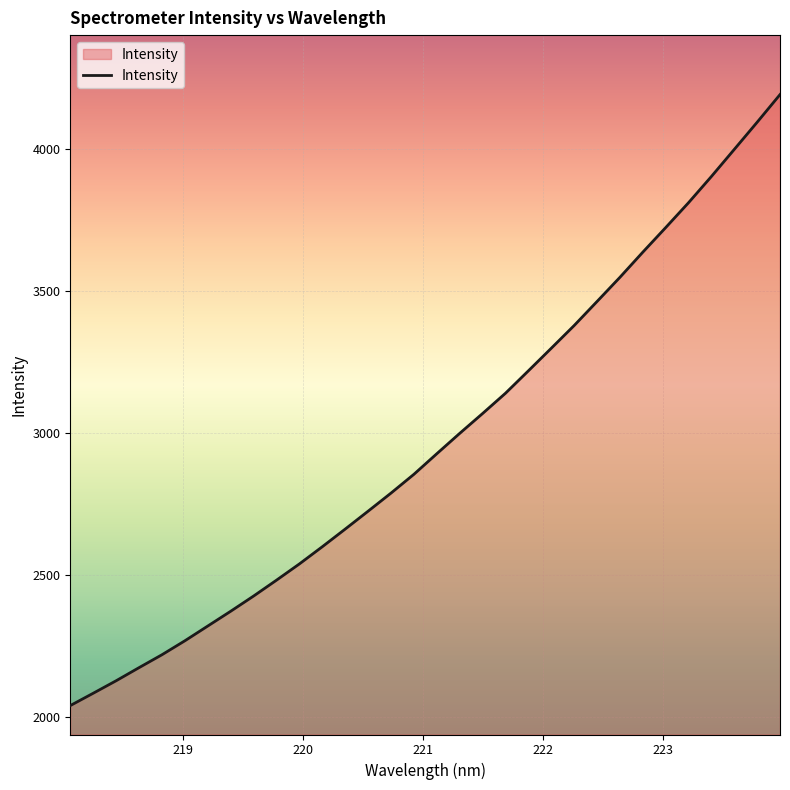

What is the greatest value displayed?

4193.3